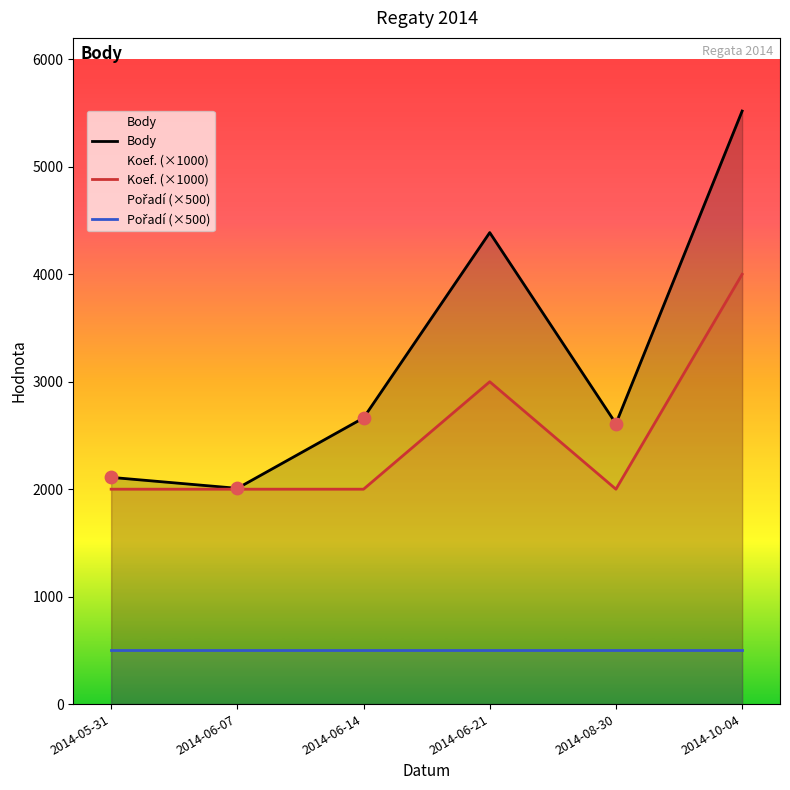

Which series reaches the minimum Y coordinate?

Pořadí (×500)